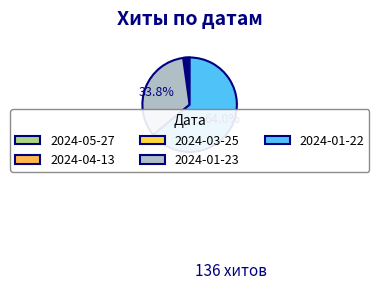

The 2024-05-27 slice represents 11% of the pie. True or false?

False